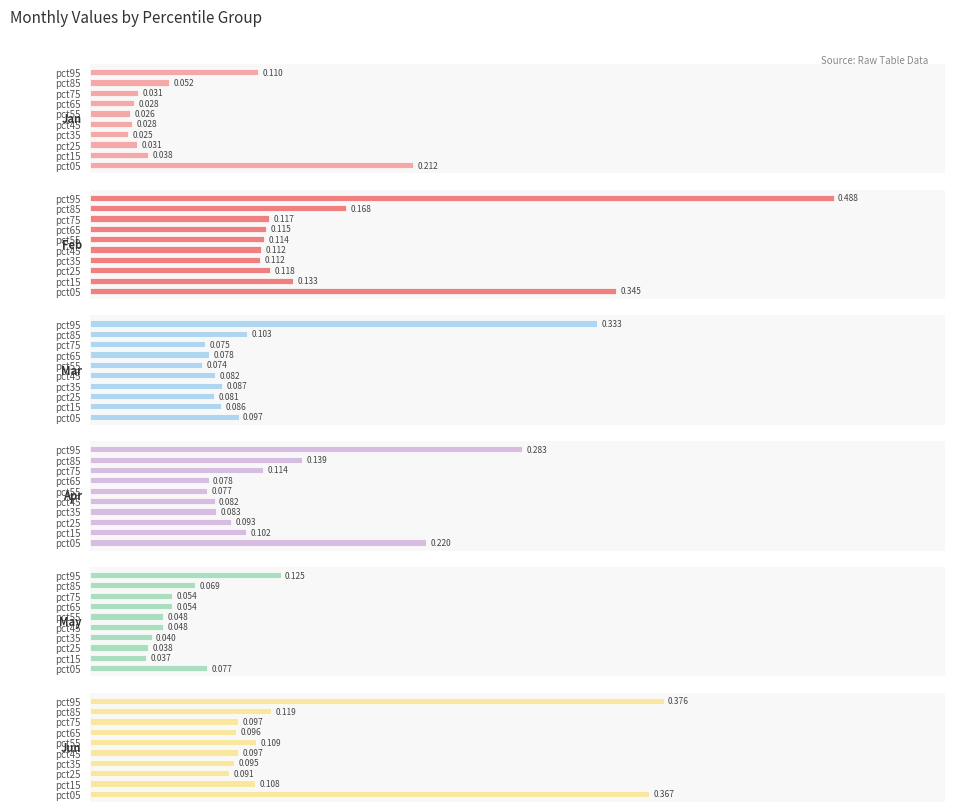

What is the maximum value for Jan?

0.2